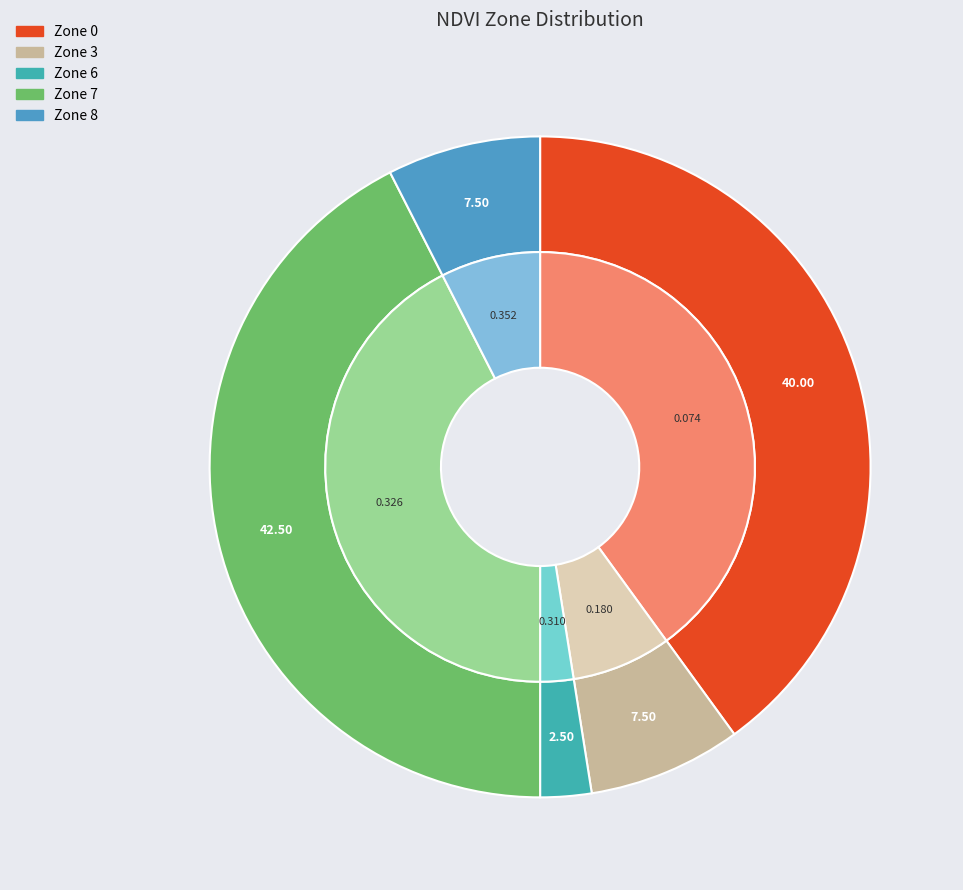

Is there any slice that represents more than half of the pie?

No